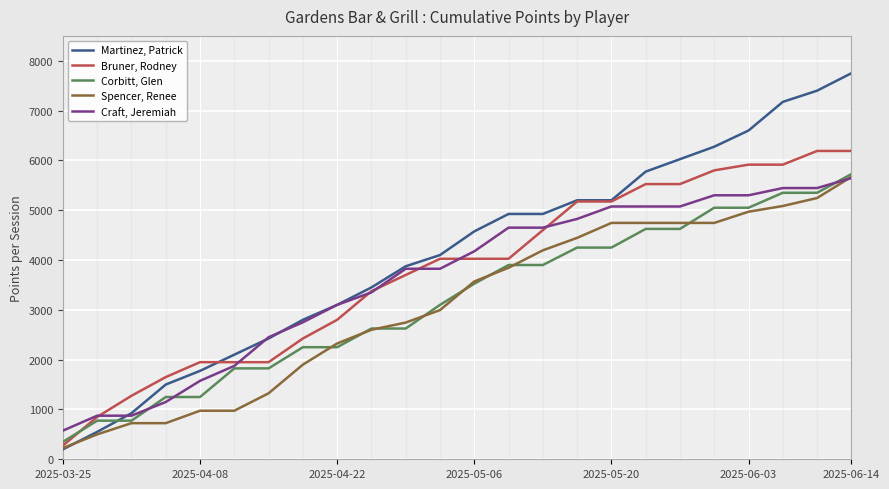

Which series has the largest range (max minus min)?

Martinez, Patrick